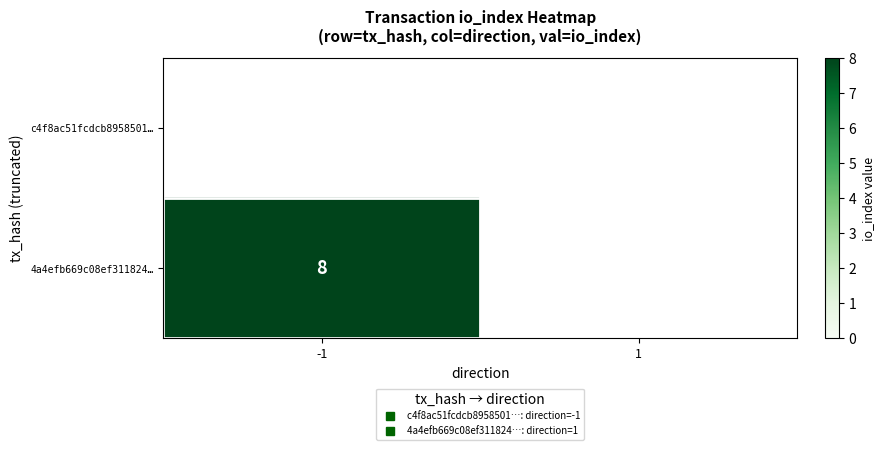

Rank the series by their average value, from highest to lowest.

c4f8ac51fcdcb8958501…, 4a4efb669c08ef311824…